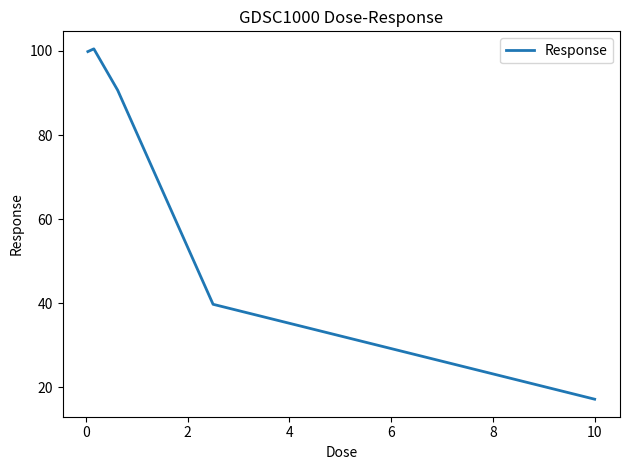

What is the smallest value displayed?

17.2